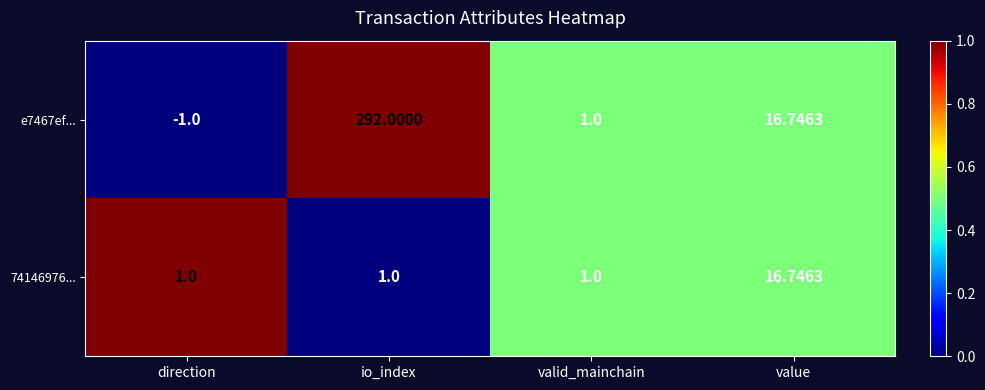

Rank the series by their maximum value, from lowest to highest.

74146976..., e7467ef...